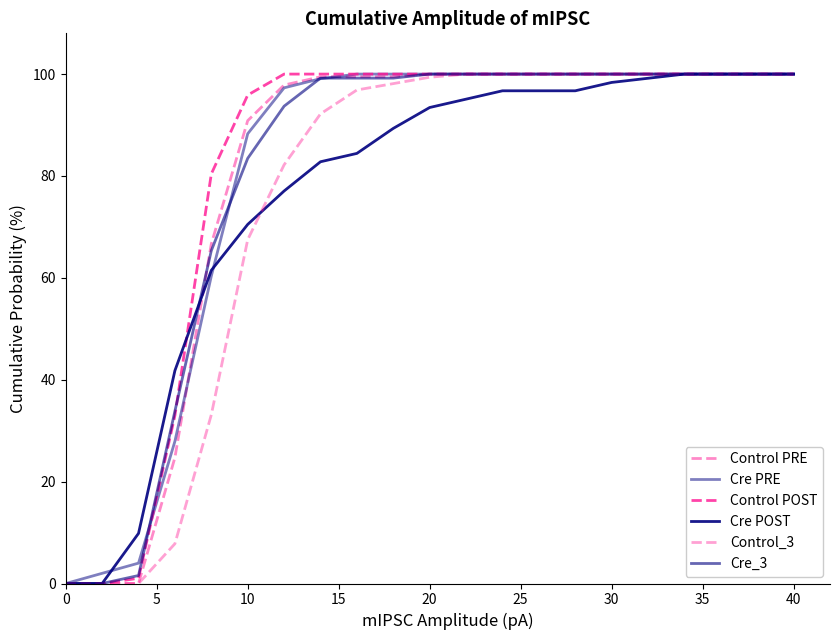

Reading left to right, extract all data points from this chart.

Control PRE: 0.0	0.0	0.0	24.7	66.7	90.9	97.8	99.5	99.5	99.5	100.0	100.0	100.0	100.0	100.0	100.0	100.0	100.0	100.0	100.0	100.0
Cre PRE: 0.0	2.0	4.0	27.9	60.4	88.3	97.3	99.1	100.0	100.0	100.0	100.0	100.0	100.0	100.0	100.0	100.0	100.0	100.0	100.0	100.0
Control POST: 0.0	0.0	1.0	33.0	80.4	95.9	100.0	100.0	100.0	100.0	100.0	100.0	100.0	100.0	100.0	100.0	100.0	100.0	100.0	100.0	100.0
Cre POST: 0.0	0.0	9.8	41.8	61.5	70.5	77.0	82.8	84.4	89.3	93.4	95.1	96.7	96.7	96.7	98.4	99.2	100.0	100.0	100.0	100.0
Control_3: 0.0	0.0	0.0	7.8	33.1	67.5	82.2	92.2	96.9	98.1	99.4	100.0	100.0	100.0	100.0	100.0	100.0	100.0	100.0	100.0	100.0
Cre_3: 0.0	0.0	1.6	33.9	65.3	83.5	93.7	99.2	99.2	99.2	100.0	100.0	100.0	100.0	100.0	100.0	100.0	100.0	100.0	100.0	100.0